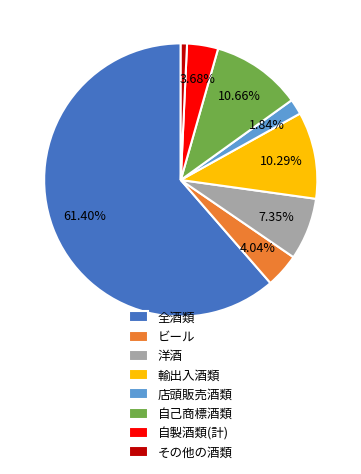

How many slices are in this pie chart?

8